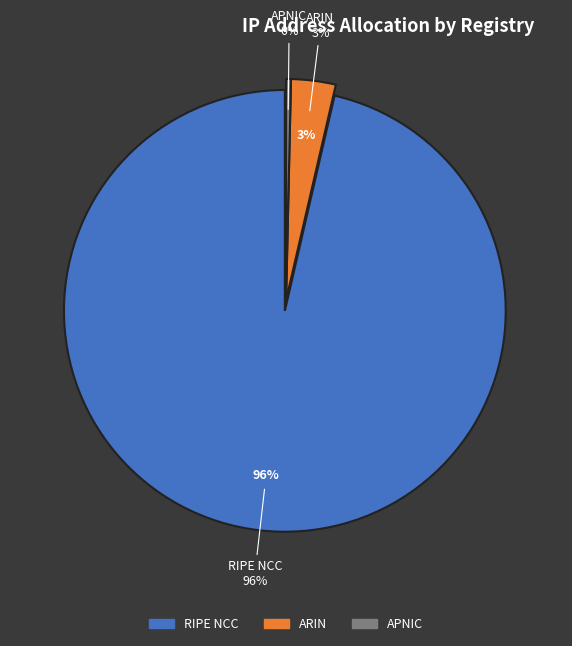

The APNIC slice represents 1% of the pie. True or false?

False